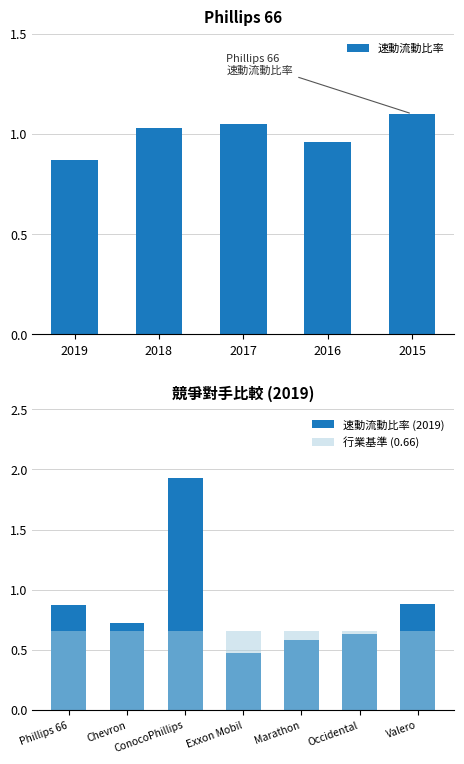

How many categories are shown in the chart?

5